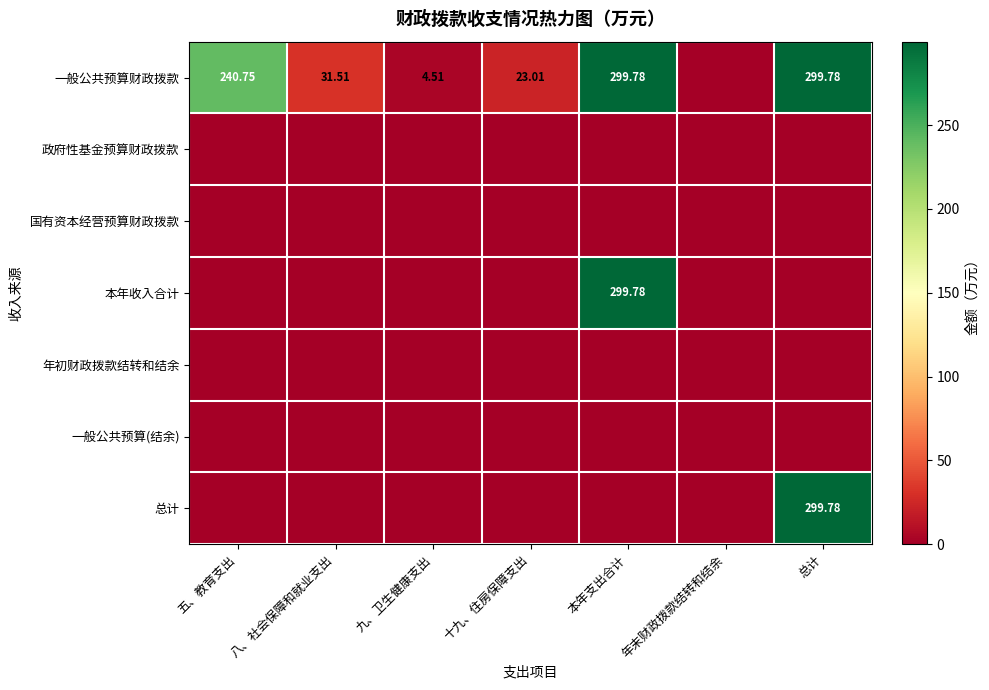

What is the difference between the highest and lowest values at 十九、住房保障支出?

23.0